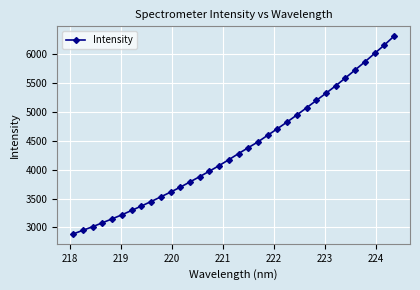

What is the average value?

4357.6